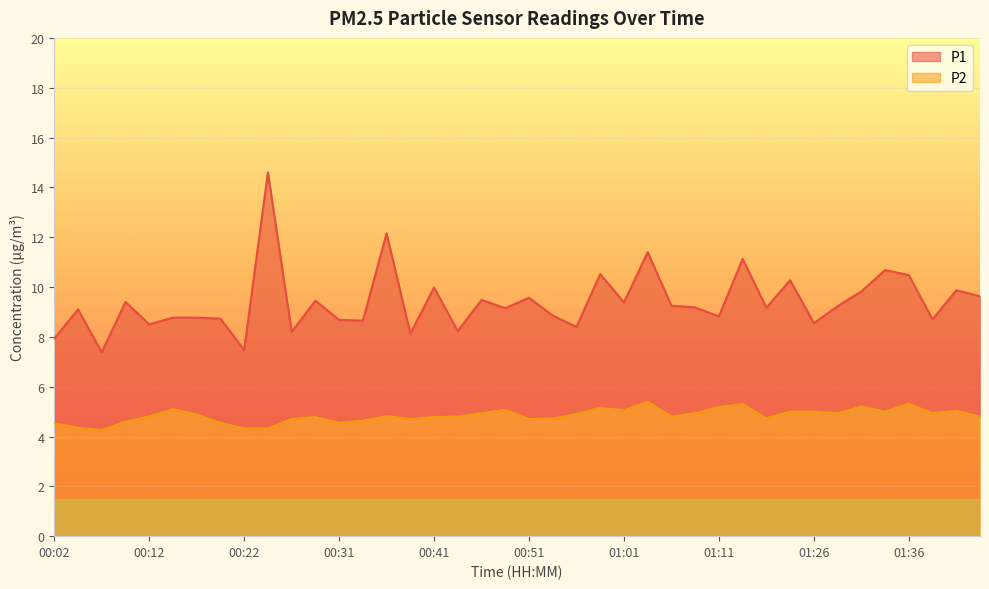

The P2 series shows 4.3 at 00:24. True or false?

True